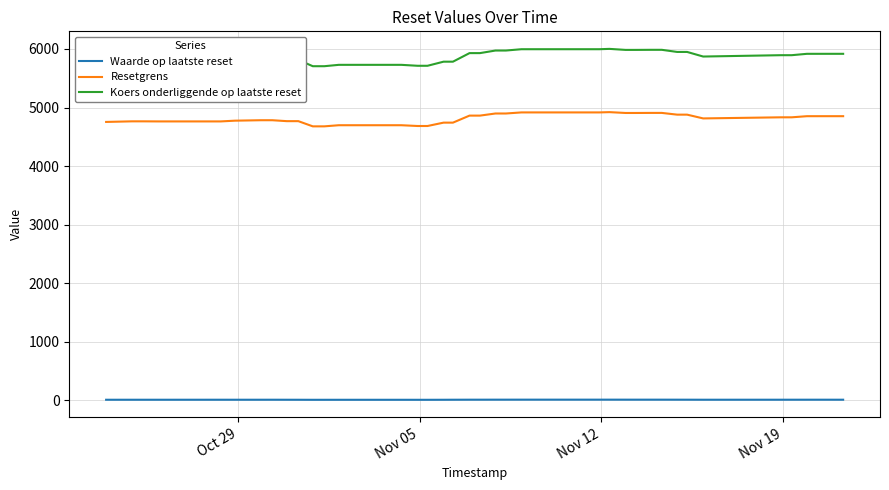

Does the chart display data point markers on the line(s)?

No